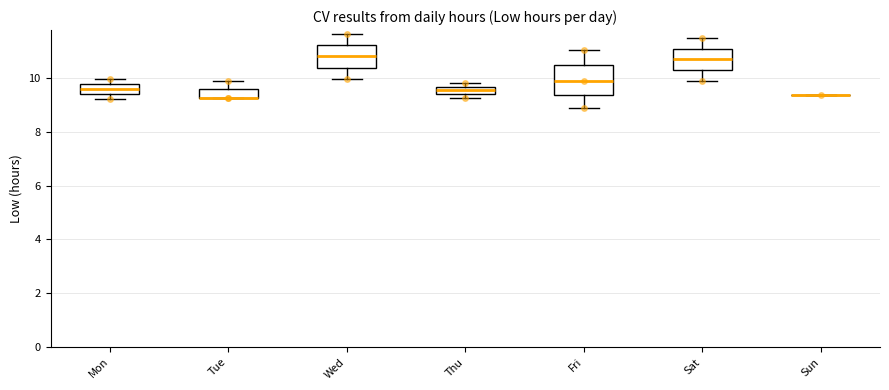

Where is the lower edge of the box for Thu on the y-axis? The values are not printed on the chart, so give them approximately, as read against the axis.

9.4